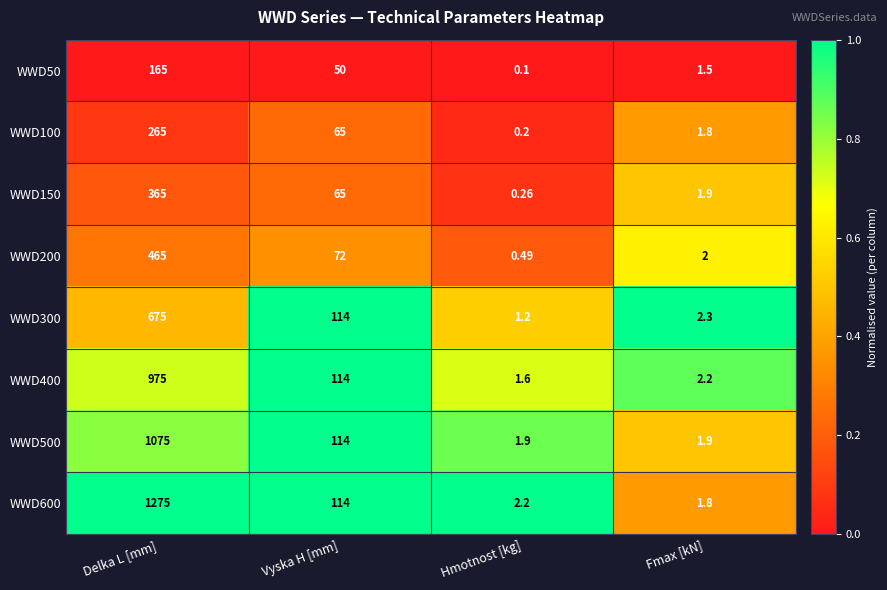

At which label is WWD600 closest to 638?

Vyska H [mm]